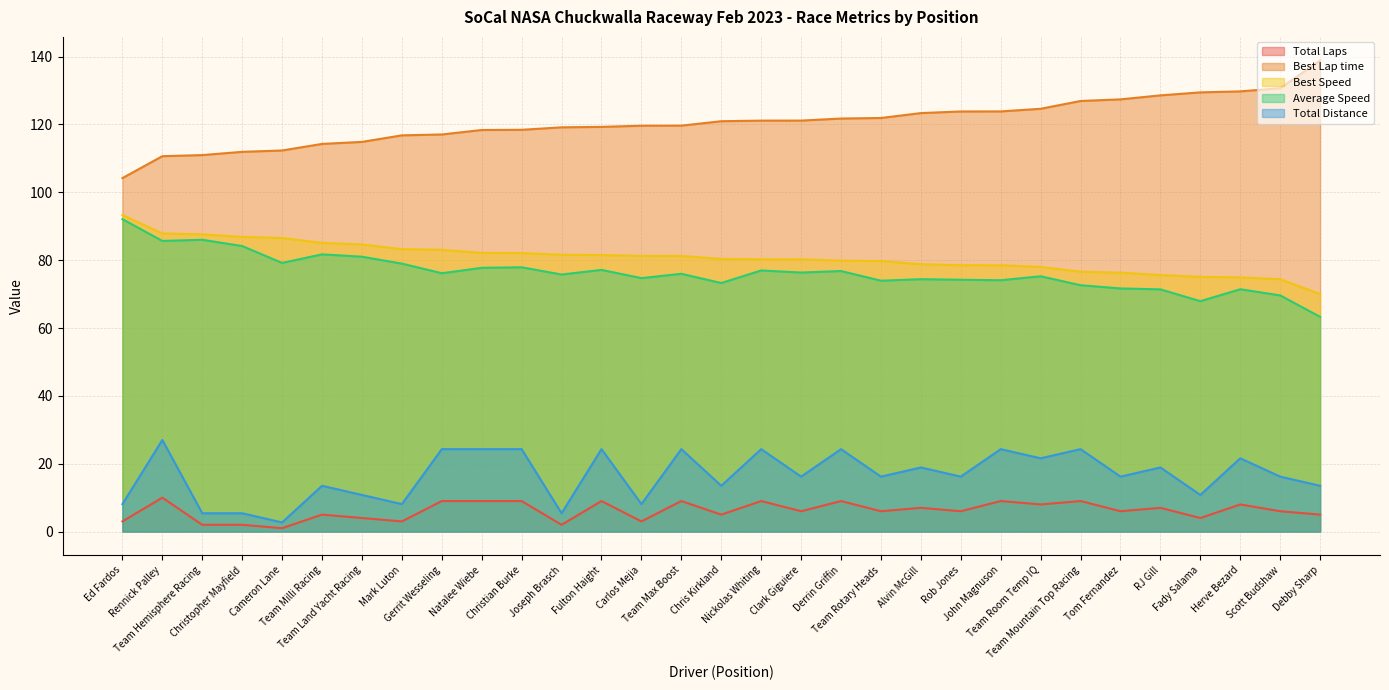

Which has a higher value, Joseph Brasch or Team Milli Racing?

Team Milli Racing